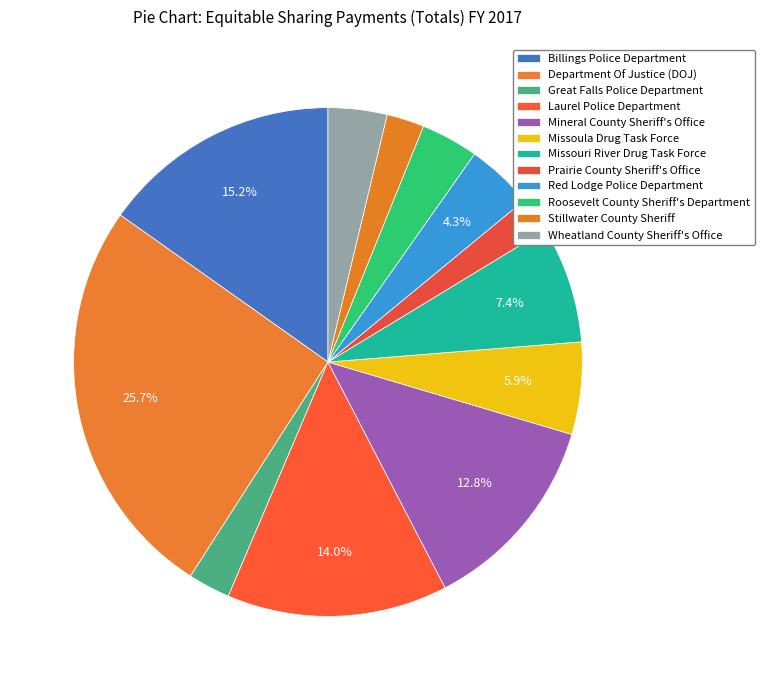

What is the total percentage of Stillwater County Sheriff and Roosevelt County Sheriff's Department?

6.0%